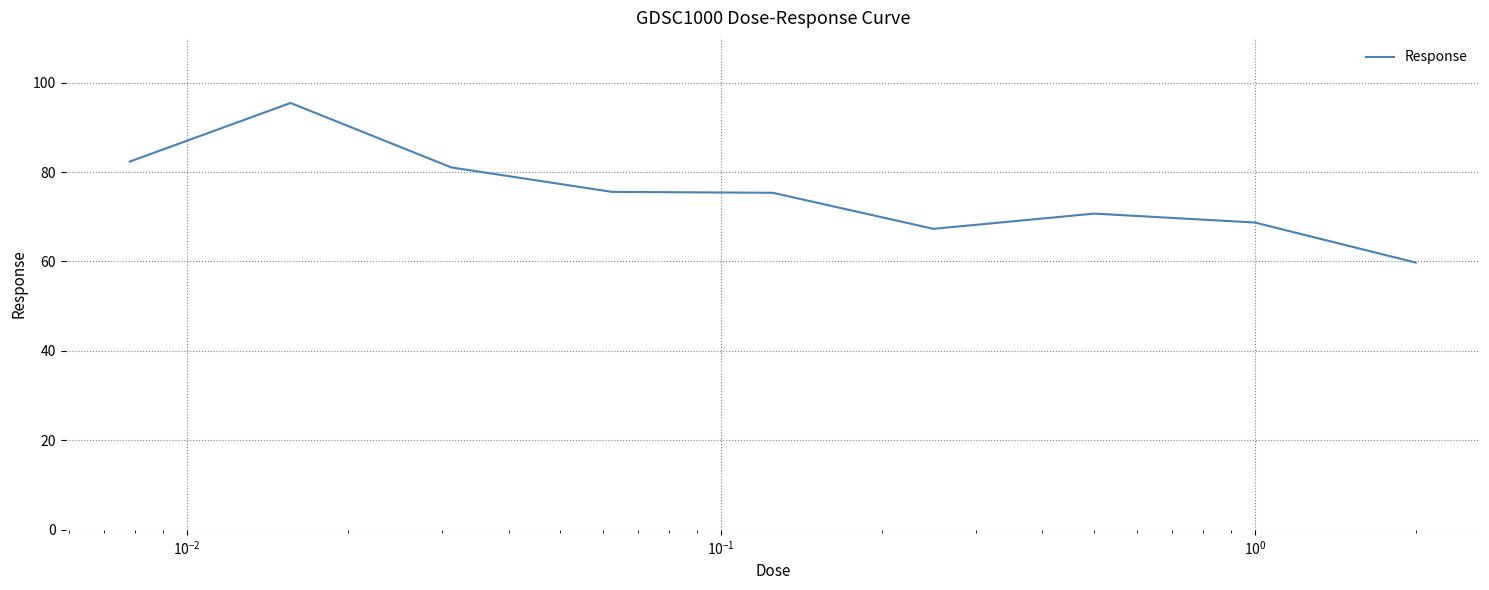

What is the minimum value shown in the chart?

59.8